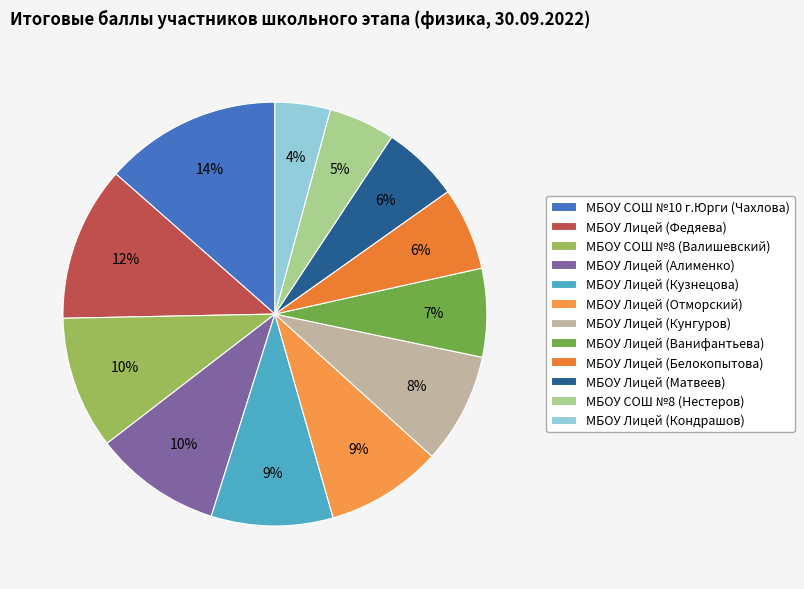

Which has a higher value, МБОУ Лицей (Матвеев) or МБОУ Лицей (Алименко)?

МБОУ Лицей (Алименко)